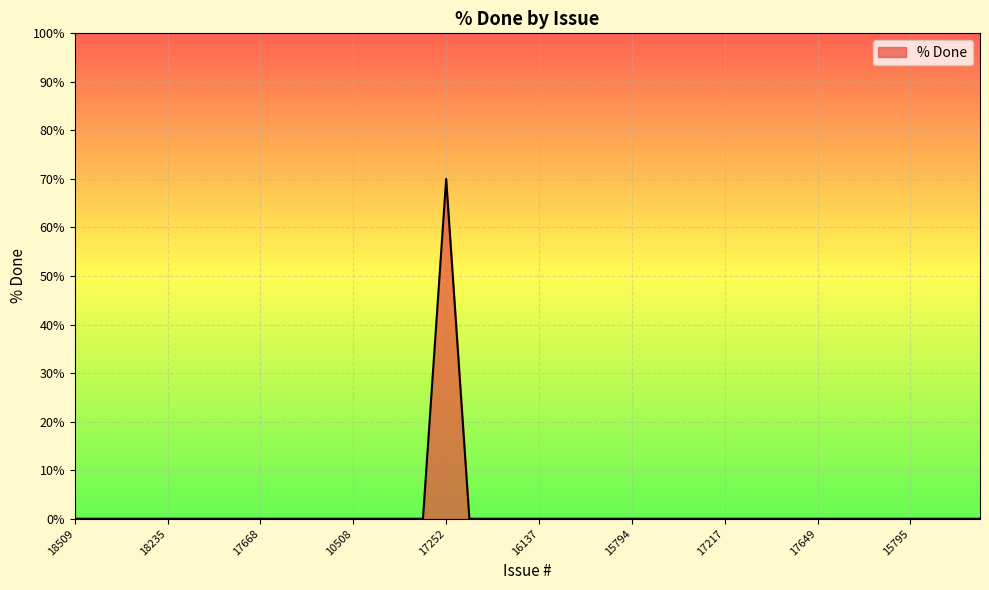

Does the chart display data point markers on the line(s)?

No